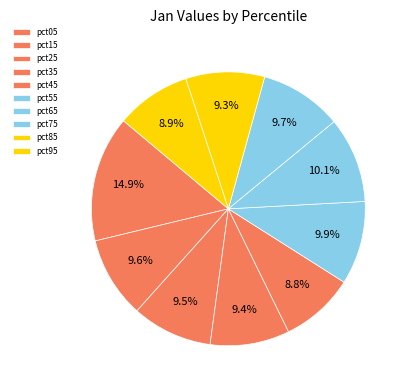

What percentage is the pct75 slice, to the nearest percent?

10%